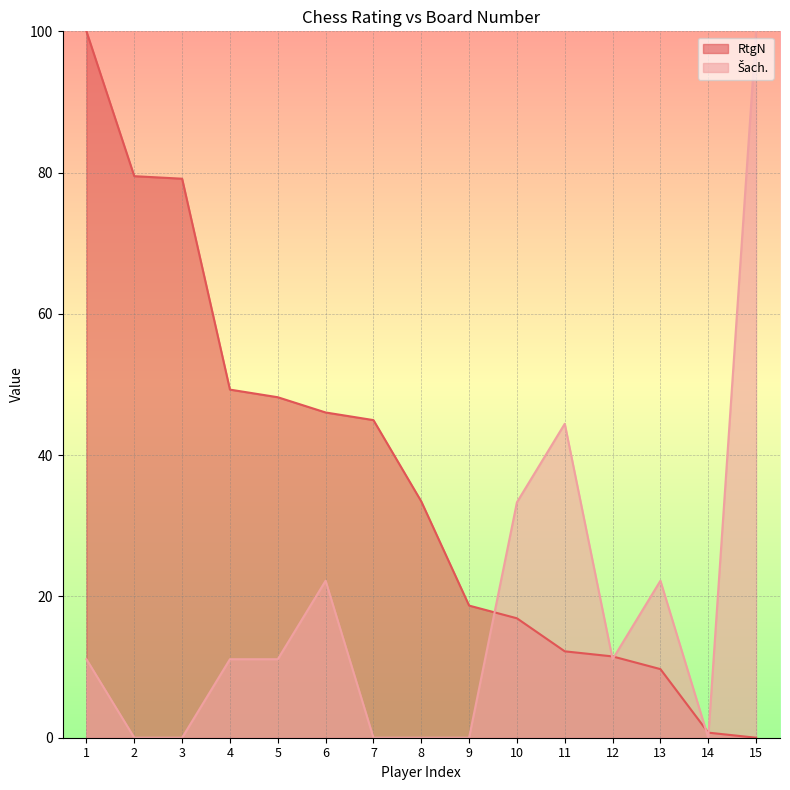

Which series has the largest total across all categories?

RtgN